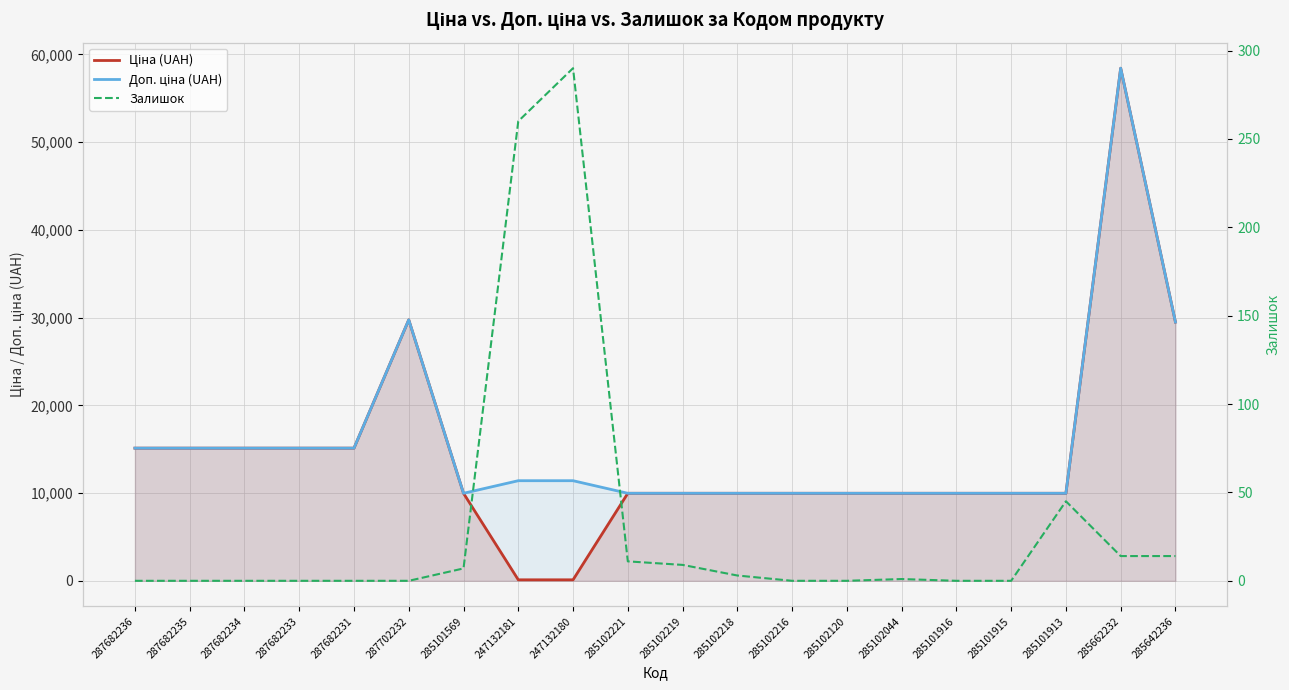

True or false: Залишок has a value of 0.0 at 285101916.

True